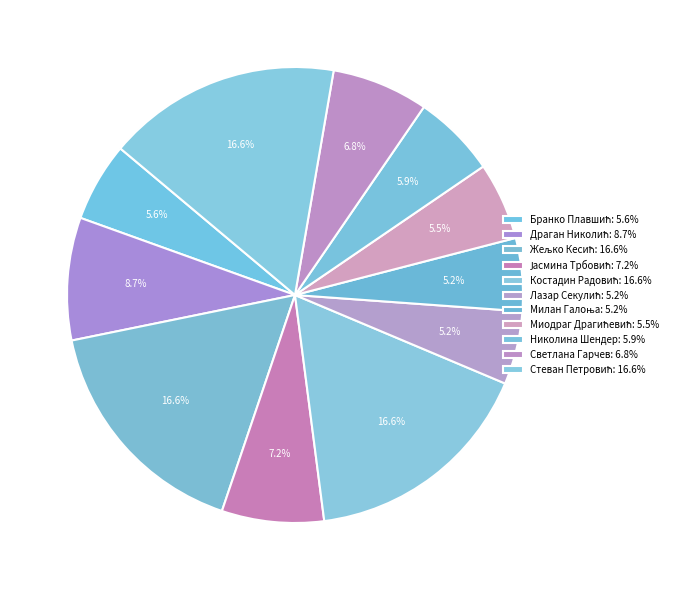

Count the number of slices in the pie.

11